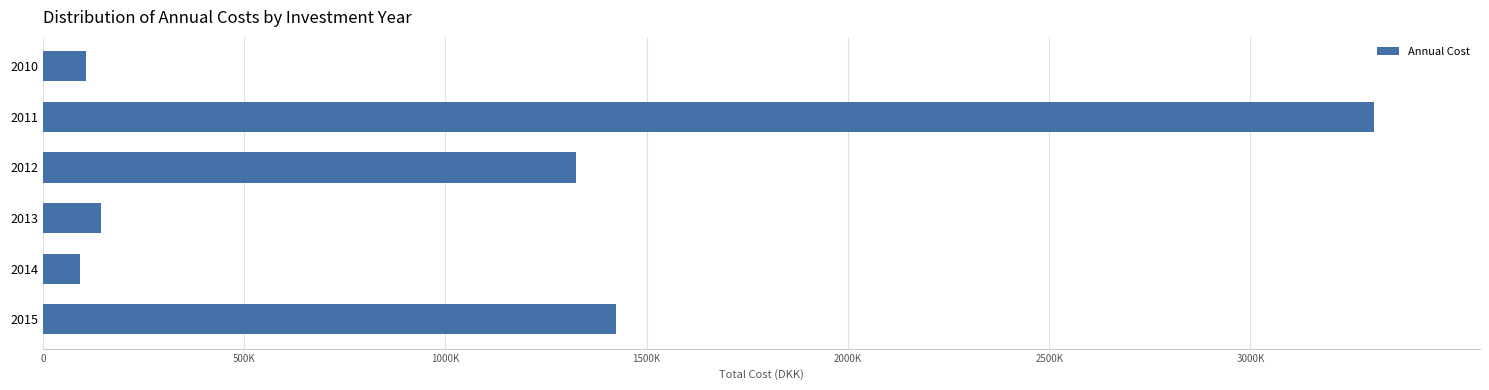

Are the bars grouped side by side (vs. stacked)?

No